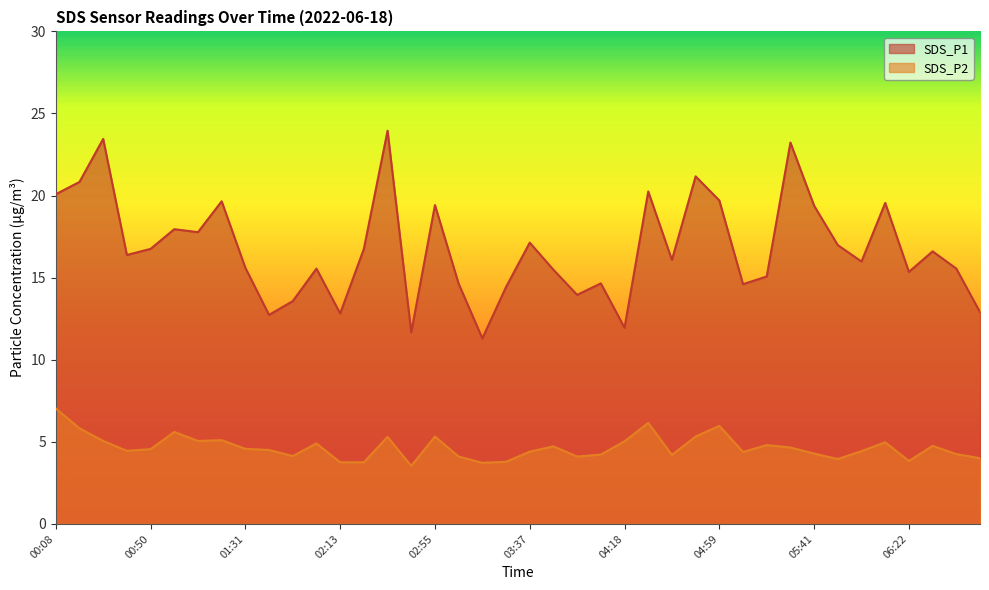

True or false: SDS_P2 has more than 2 interior local peaks.

True